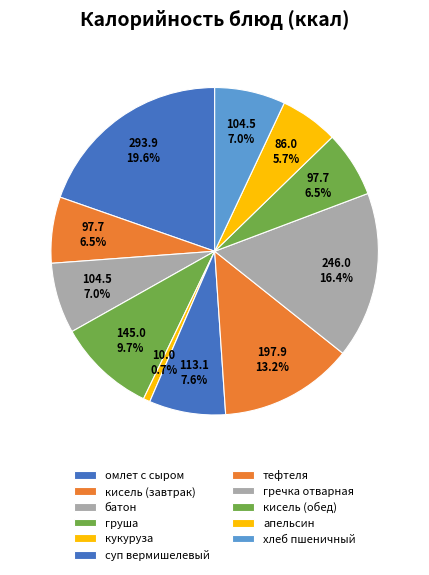

Is there any slice that represents more than half of the pie?

No